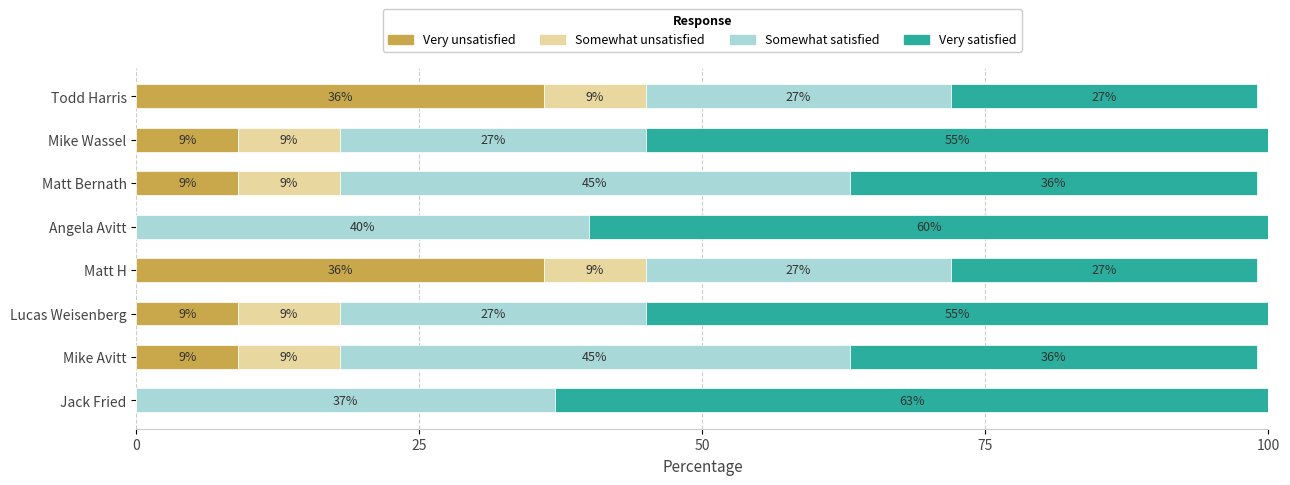

What is the total value across all series at Mike Wassel?

100